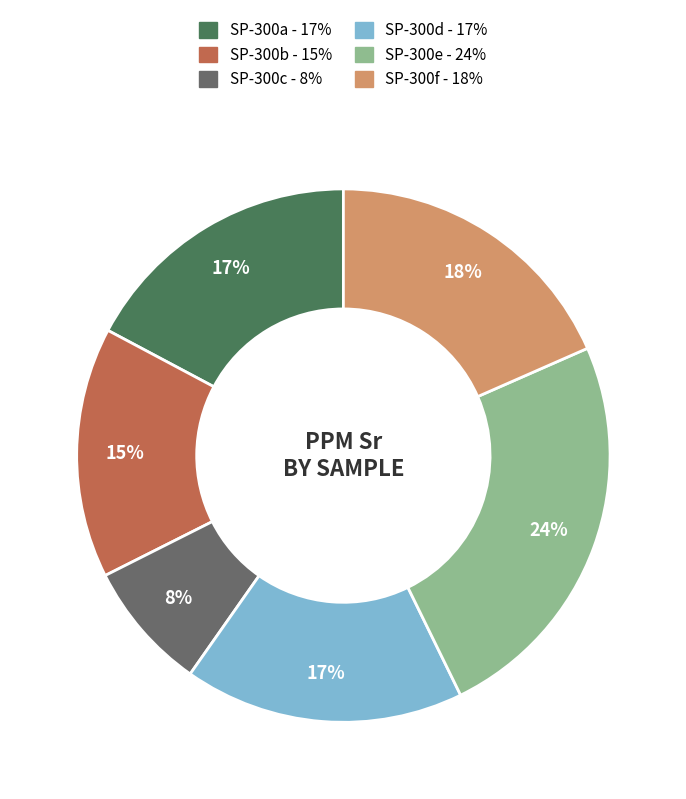

Does any single category account for the majority?

No